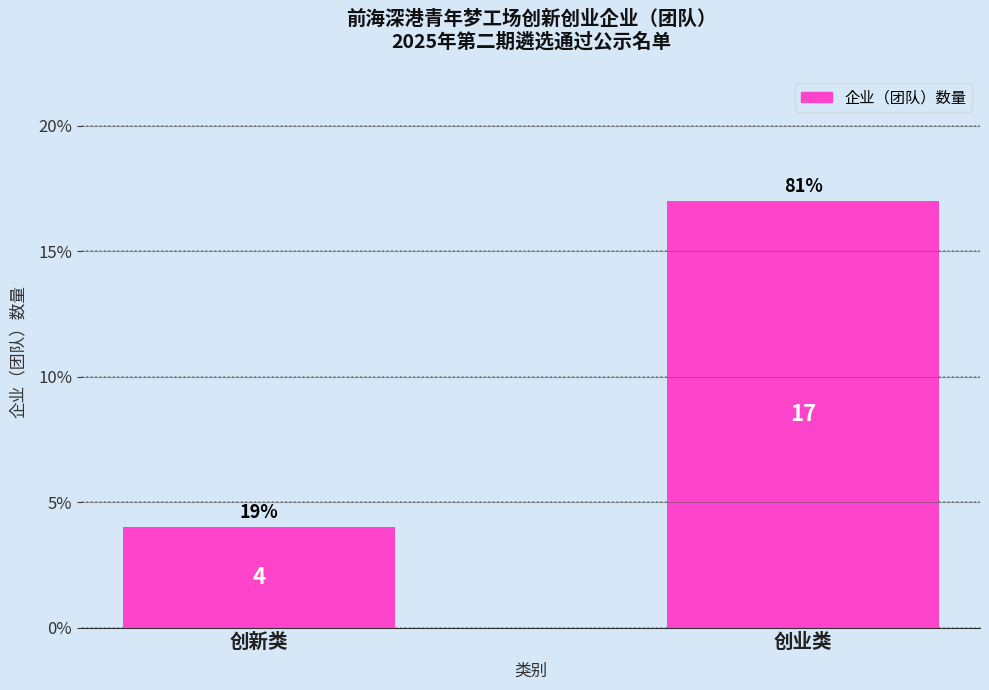

Reading left to right, what are all the values shown in this chart?

创新类=4	创业类=17